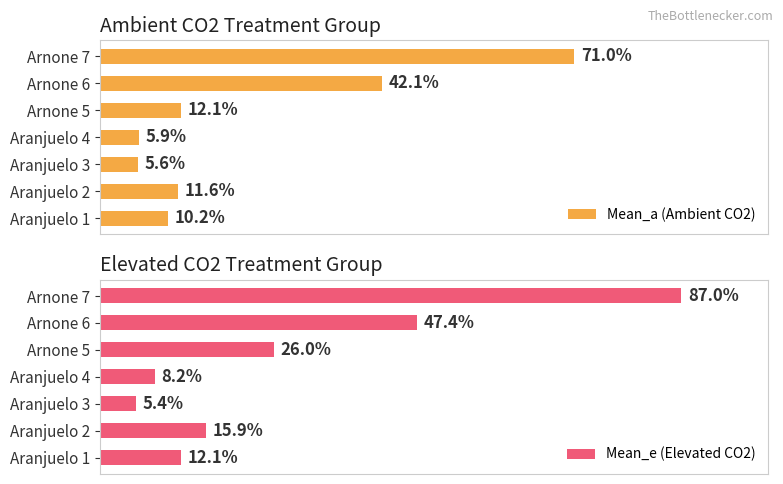

What are all the series names shown in the legend?

Mean_a (Ambient CO2), Mean_e (Elevated CO2)